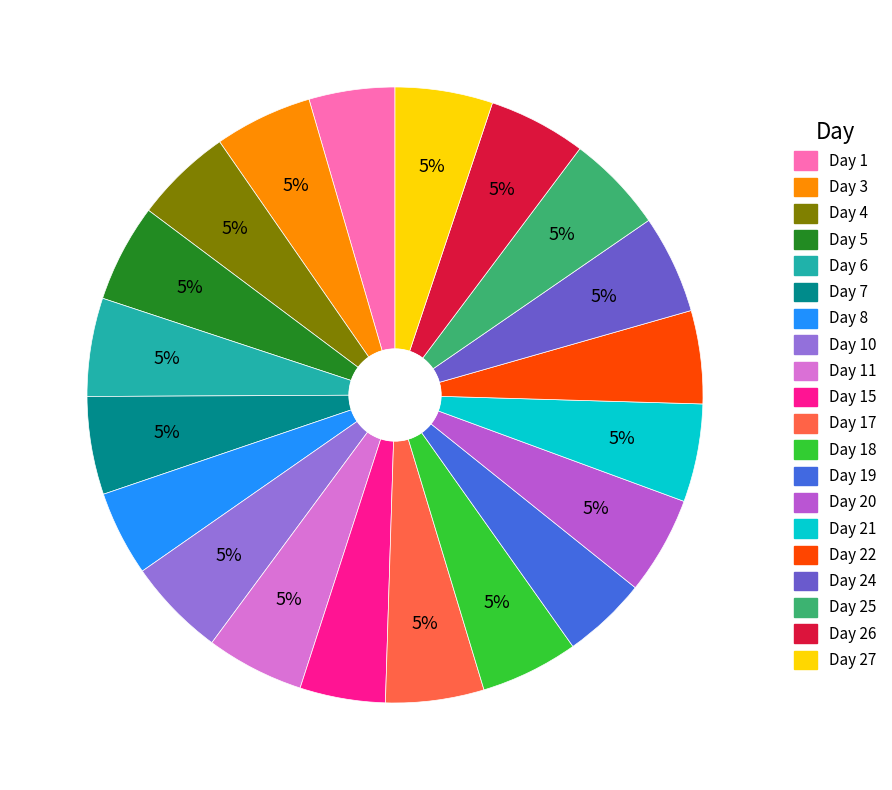

Is the sum of Day 26 and Day 11 greater than half?

No